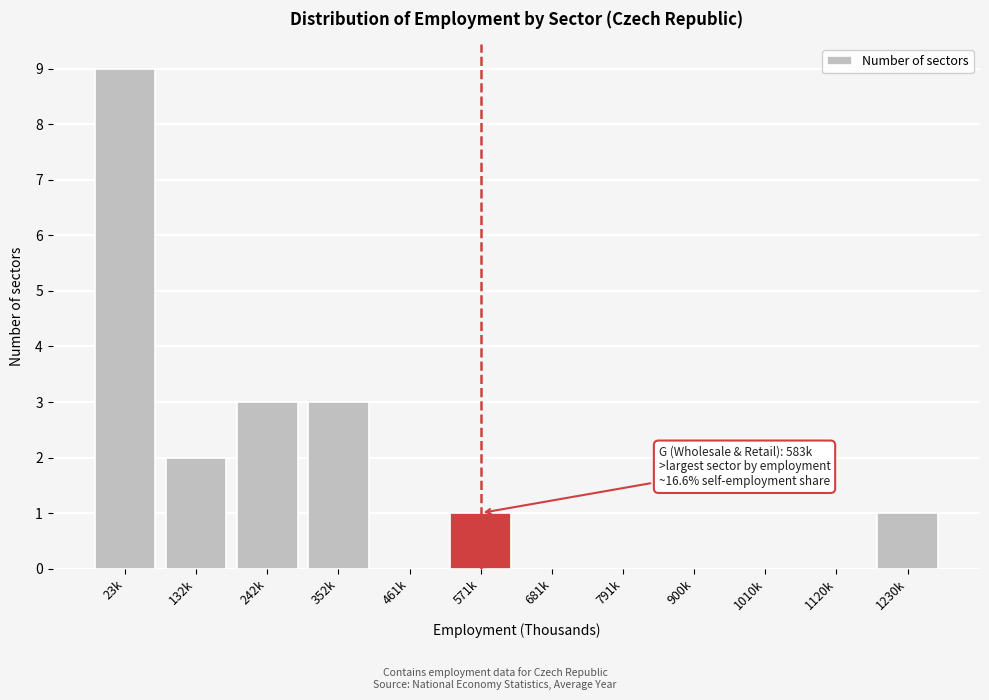

Reading left to right, transcribe all the data shown in this chart.

23k=9	132k=2	242k=3	352k=3	461k=0	571k=1	681k=0	791k=0	900k=0	1010k=0	1120k=0	1230k=1